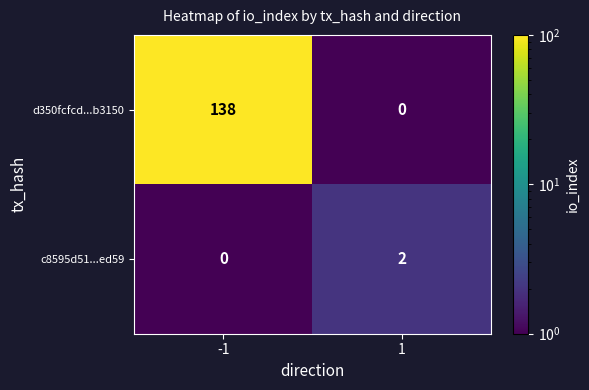

What is the greatest value displayed?

138